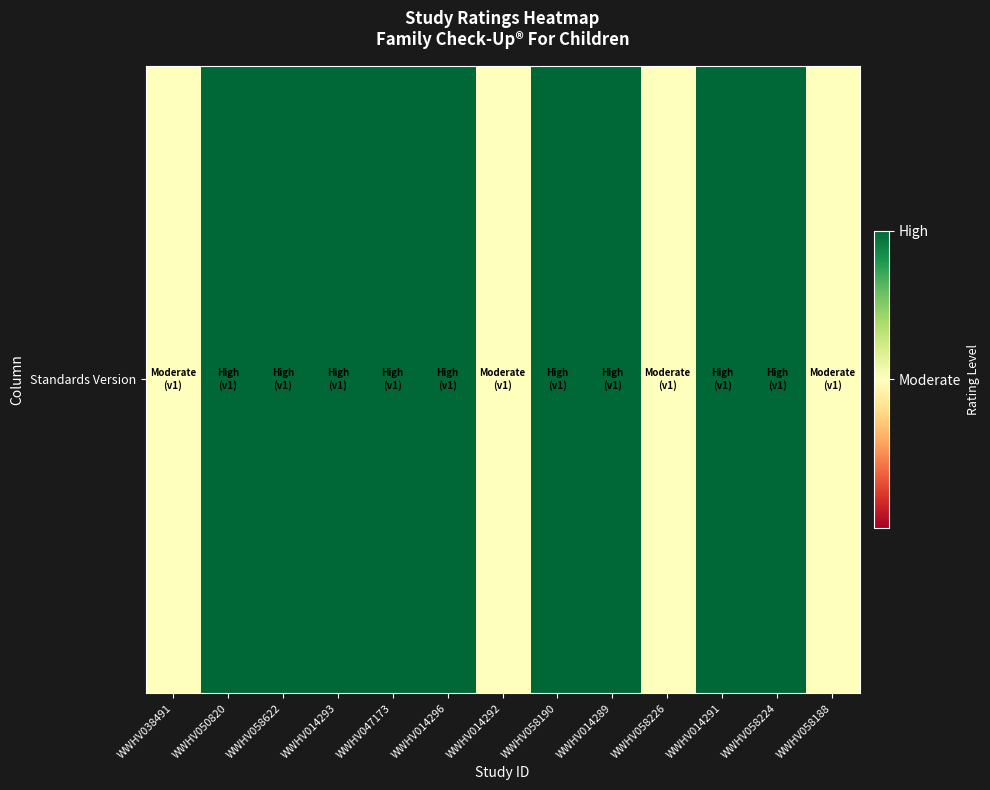

Reading left to right, what are all the values shown in this chart?

WWHV038491=0.5	WWHV050820=1.0	WWHV058622=1.0	WWHV014293=1.0	WWHV047173=1.0	WWHV014296=1.0	WWHV014292=0.5	WWHV058190=1.0	WWHV014289=1.0	WWHV058226=0.5	WWHV014291=1.0	WWHV058224=1.0	WWHV058188=0.5